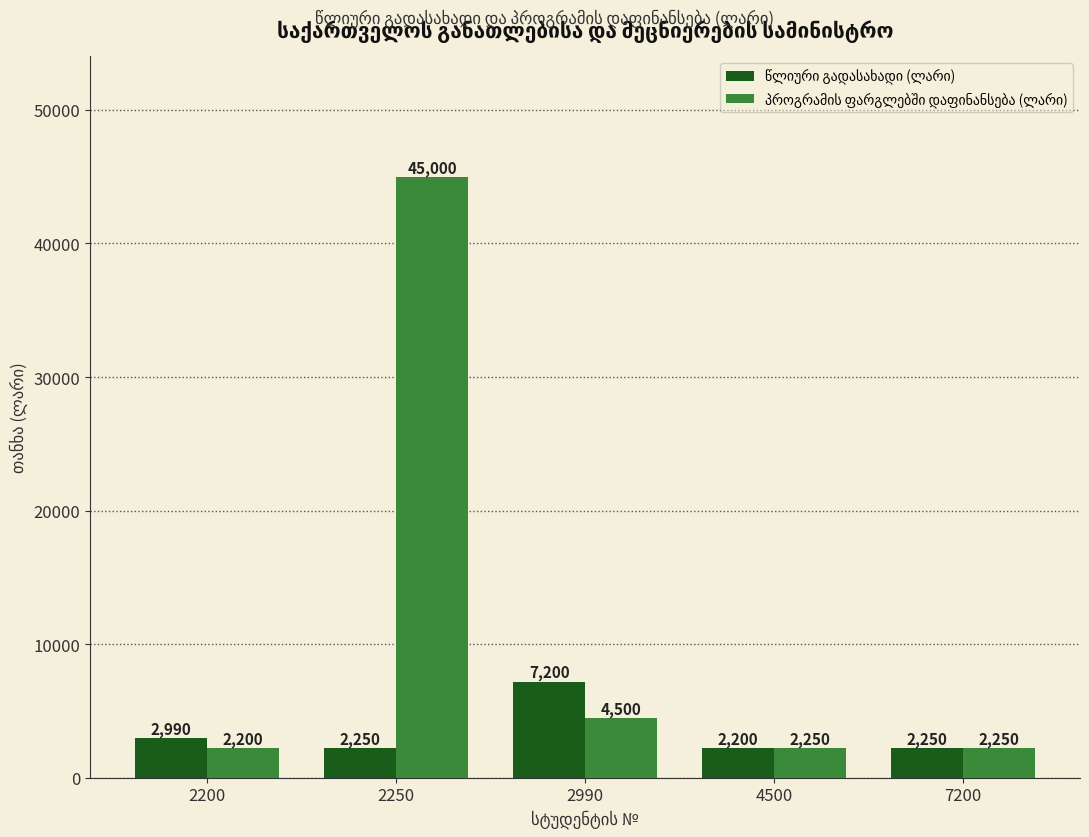

What is the spread (max minus min) of values at 4500?

50